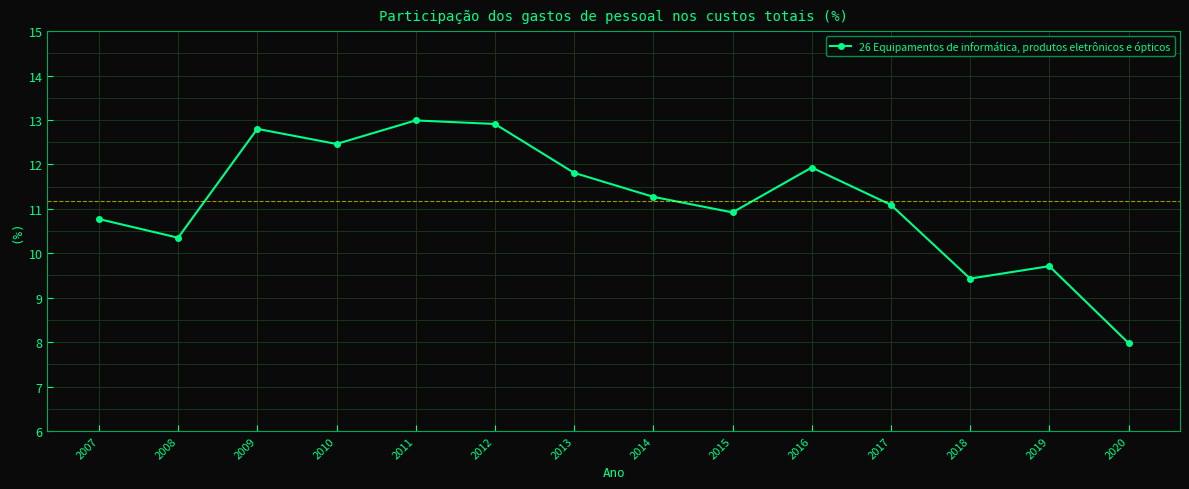

Is it true that the value at 2018 is 9.4?

True